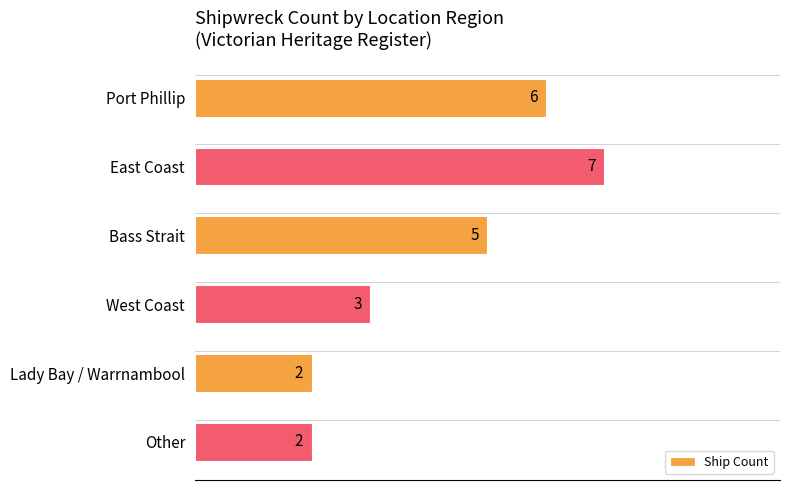

What is the value of the 3rd bar from the top?

5